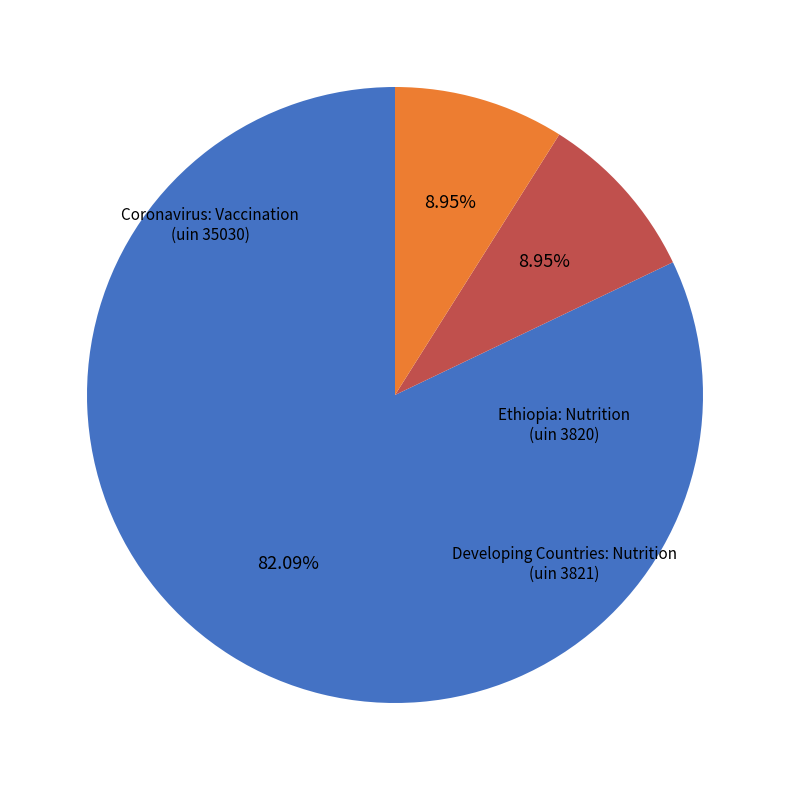

To the nearest percent, what is the average slice percentage?

33%